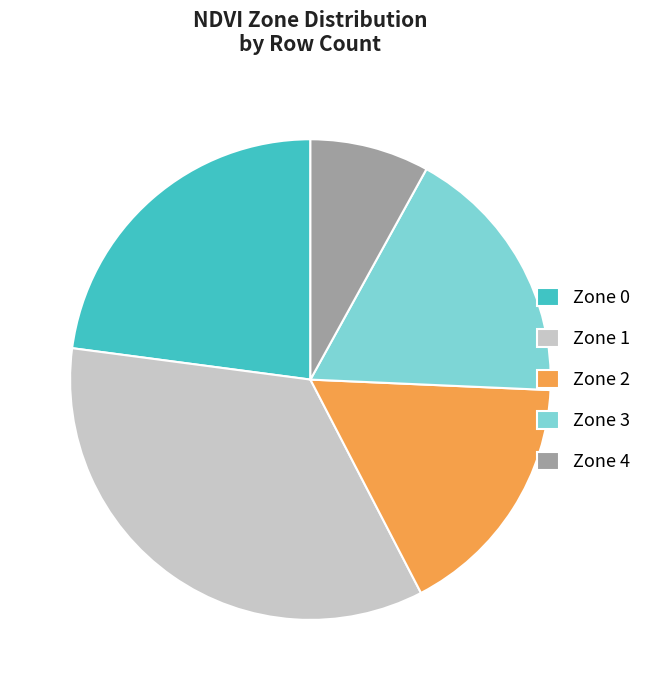

True or false: Zone 4 accounts for 8% of the total.

True